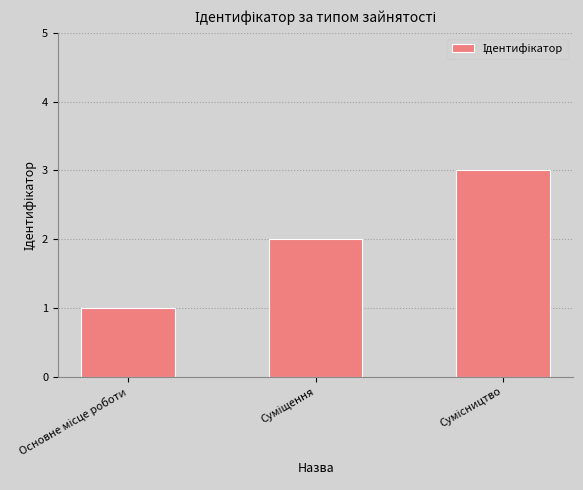

What is the average value?

2